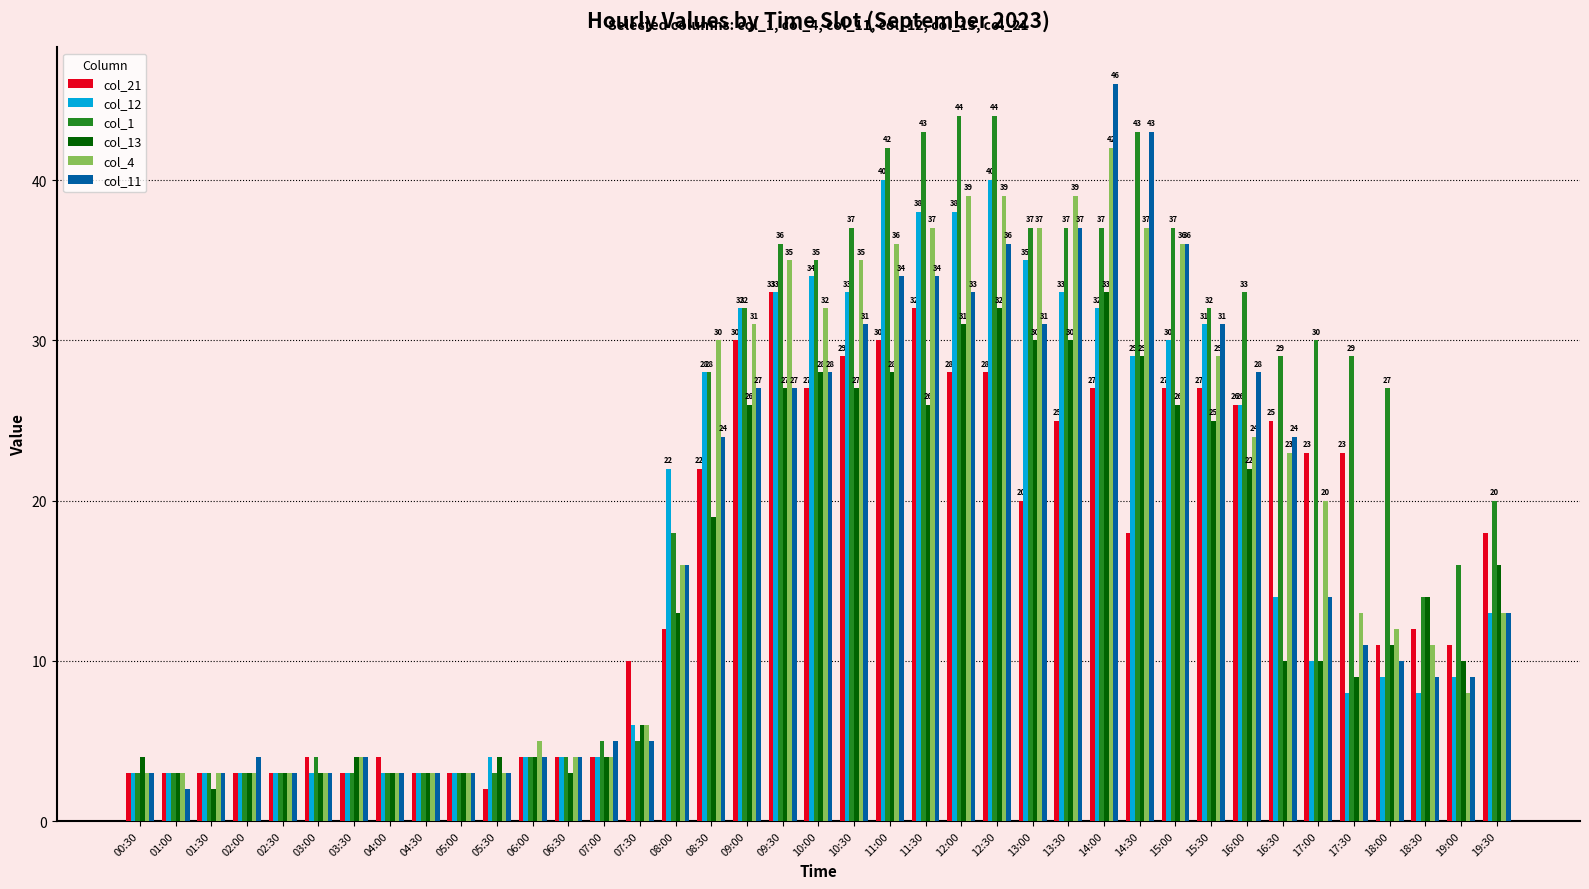

What is the label of the 36th bar from the right?

02:00